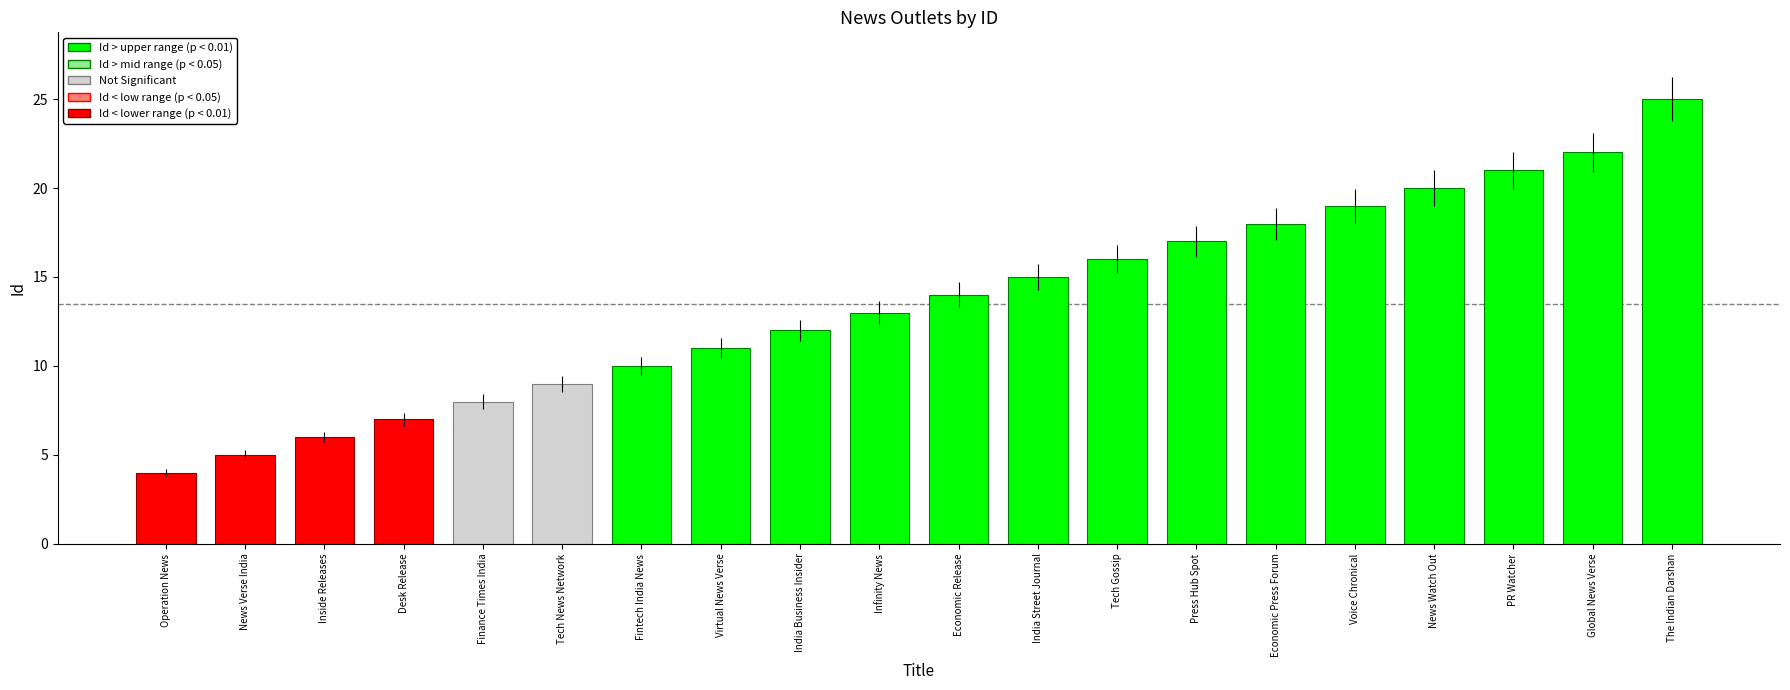

How many bars are there in total?

20